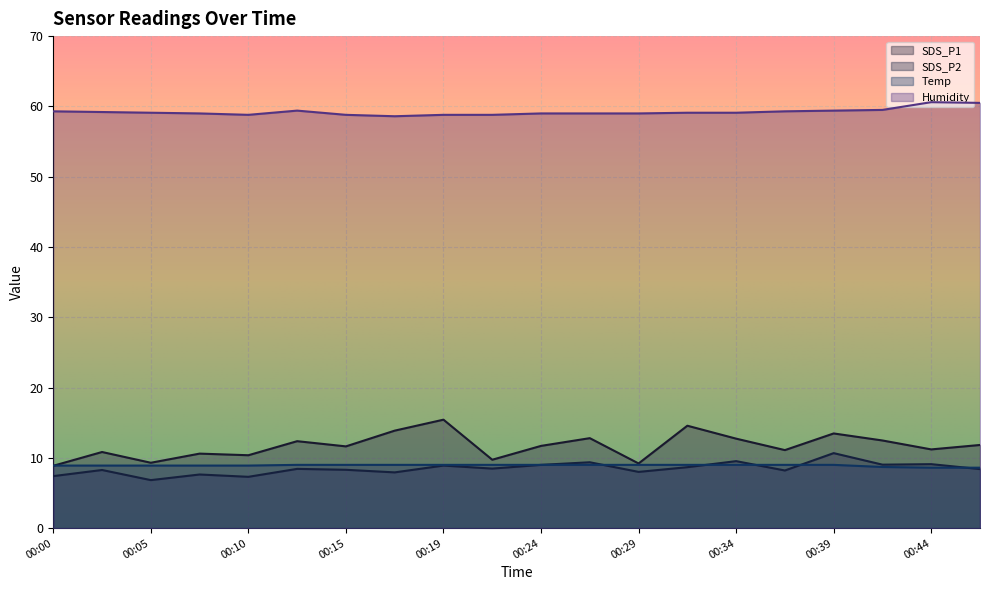

Is the value of Temp at 00:29 greater than the value of Humidity at 00:19?

No